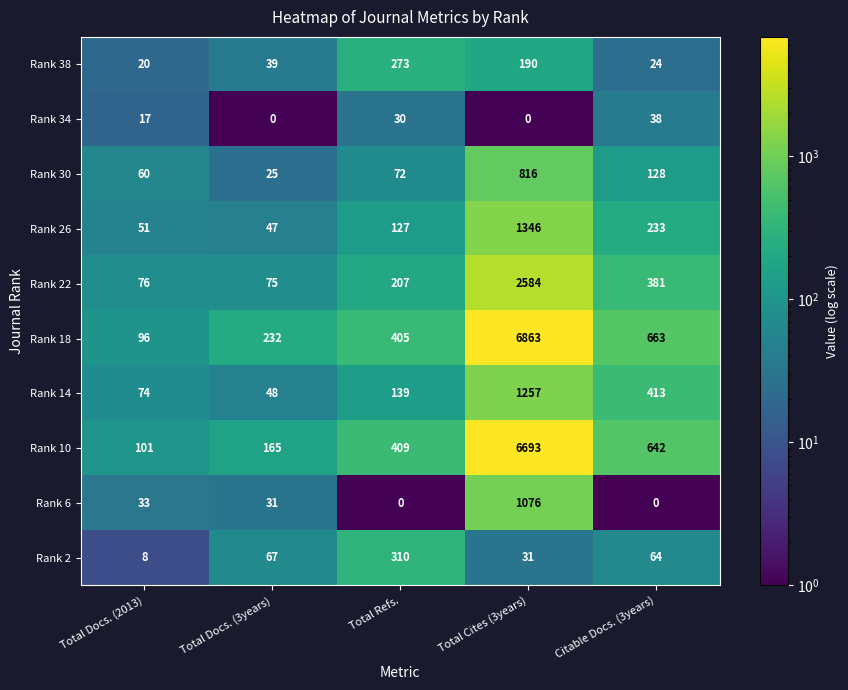

Which series has the largest range (max minus min)?

Rank 18